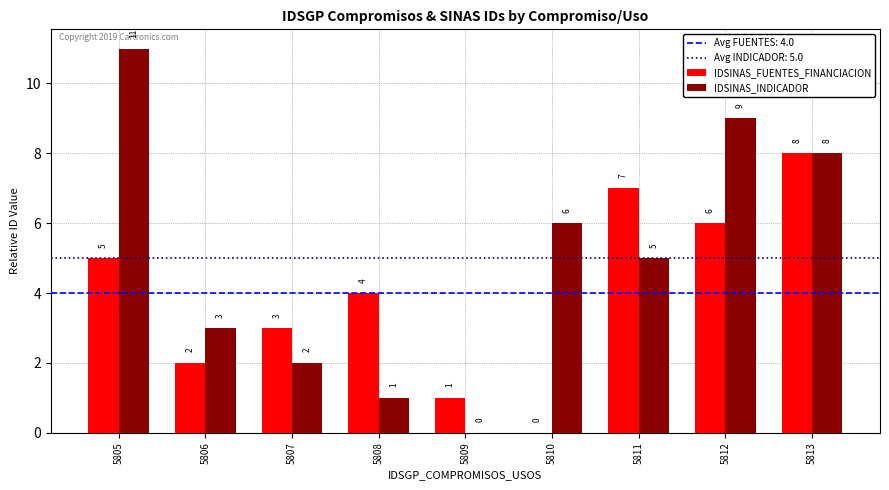

Count the number of data series in this chart.

2